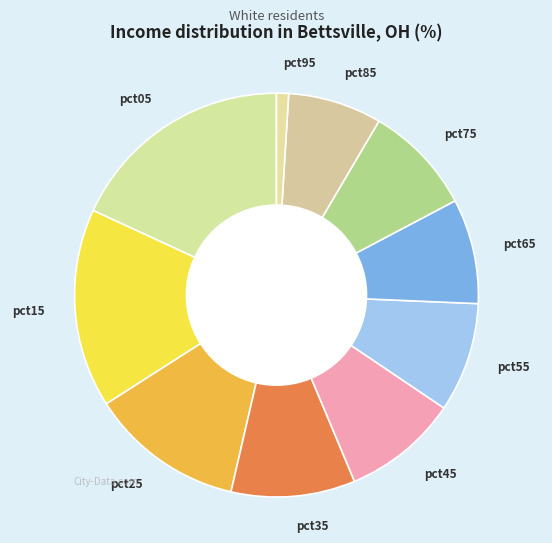

Is it true that pct85 is 8% of the pie?

True